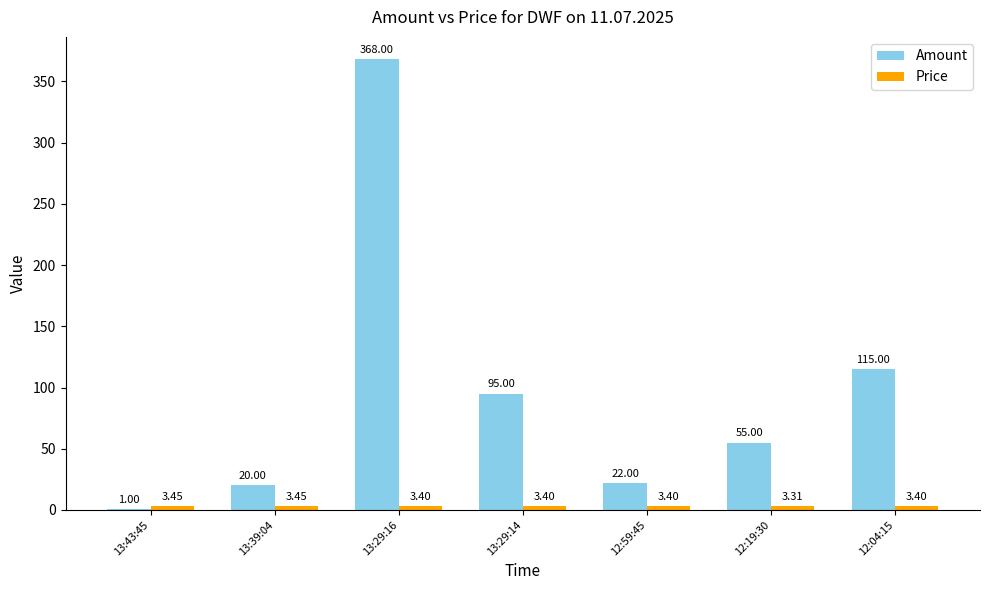

Which series has the largest range (max minus min)?

Amount